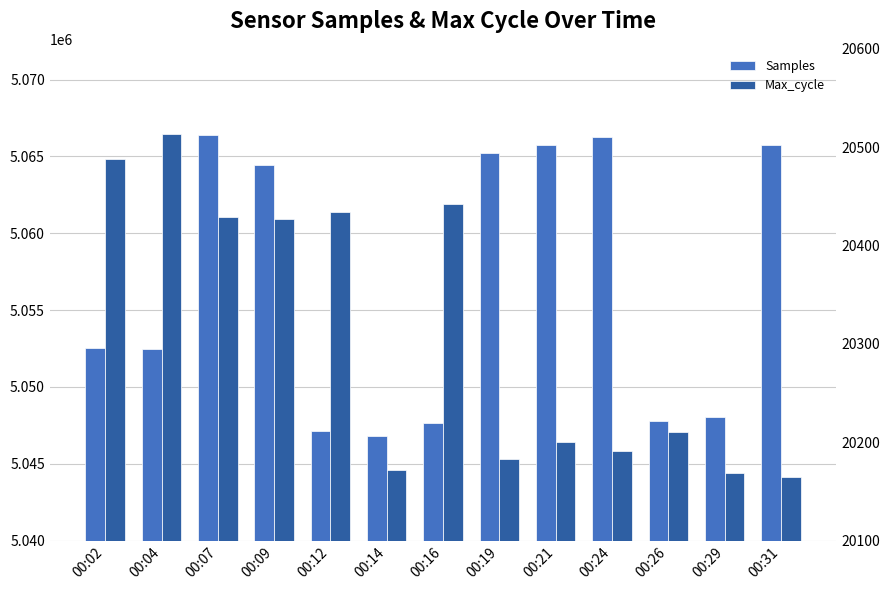

What is the spread (max minus min) of values at 00:26?

5027547